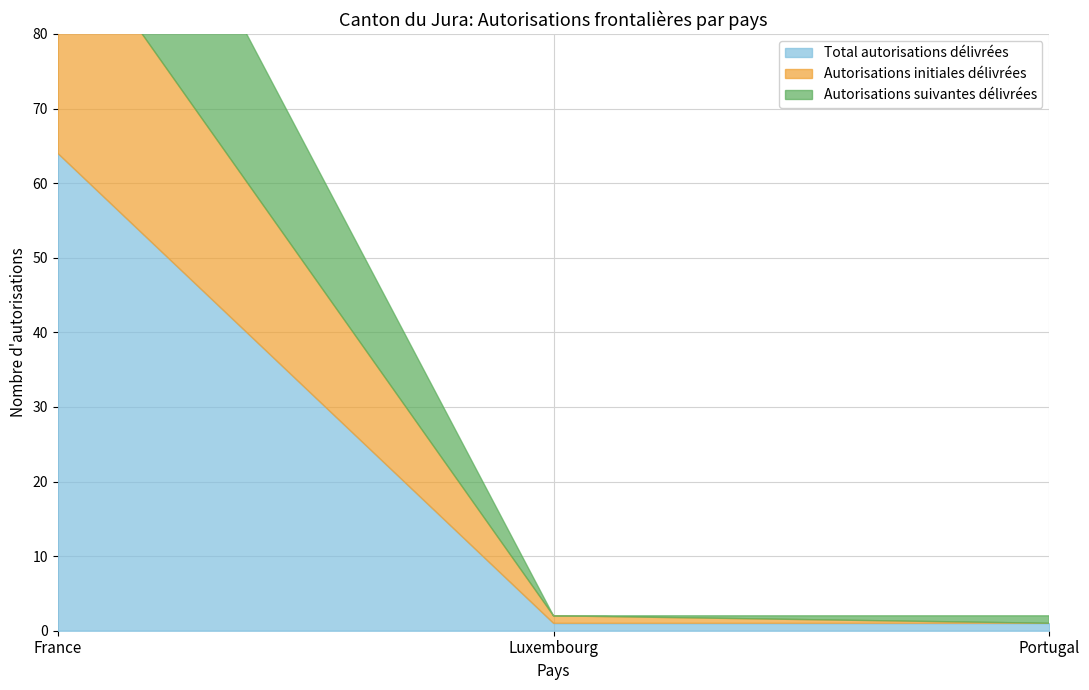

How many categories are shown in the chart?

3